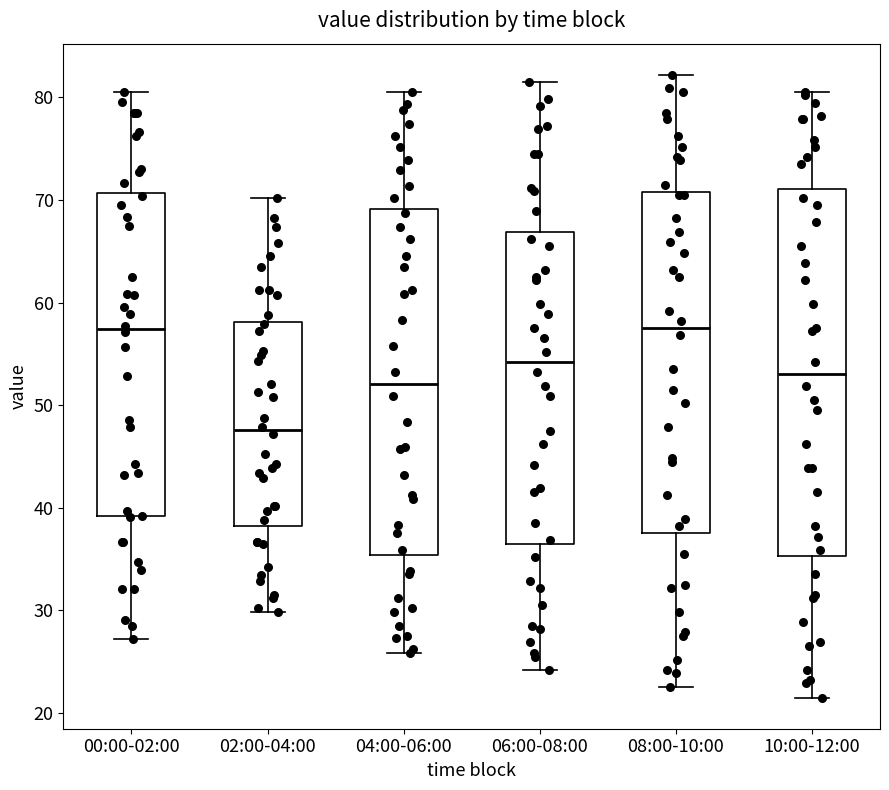

Reading left to right, read every box against the y-axis: the position of its median line, the range the box covers, and the ends of its whiskers. The values are not printed on the chart, so give them approximately, as read against the axis.

00:00-02:00: median 57, box 39 to 71, whiskers 27 to 81
02:00-04:00: median 48, box 38 to 58, whiskers 30 to 70
04:00-06:00: median 52, box 35 to 69, whiskers 26 to 81
06:00-08:00: median 54, box 36 to 67, whiskers 24 to 82
08:00-10:00: median 58, box 38 to 71, whiskers 23 to 82
10:00-12:00: median 53, box 35 to 71, whiskers 22 to 81